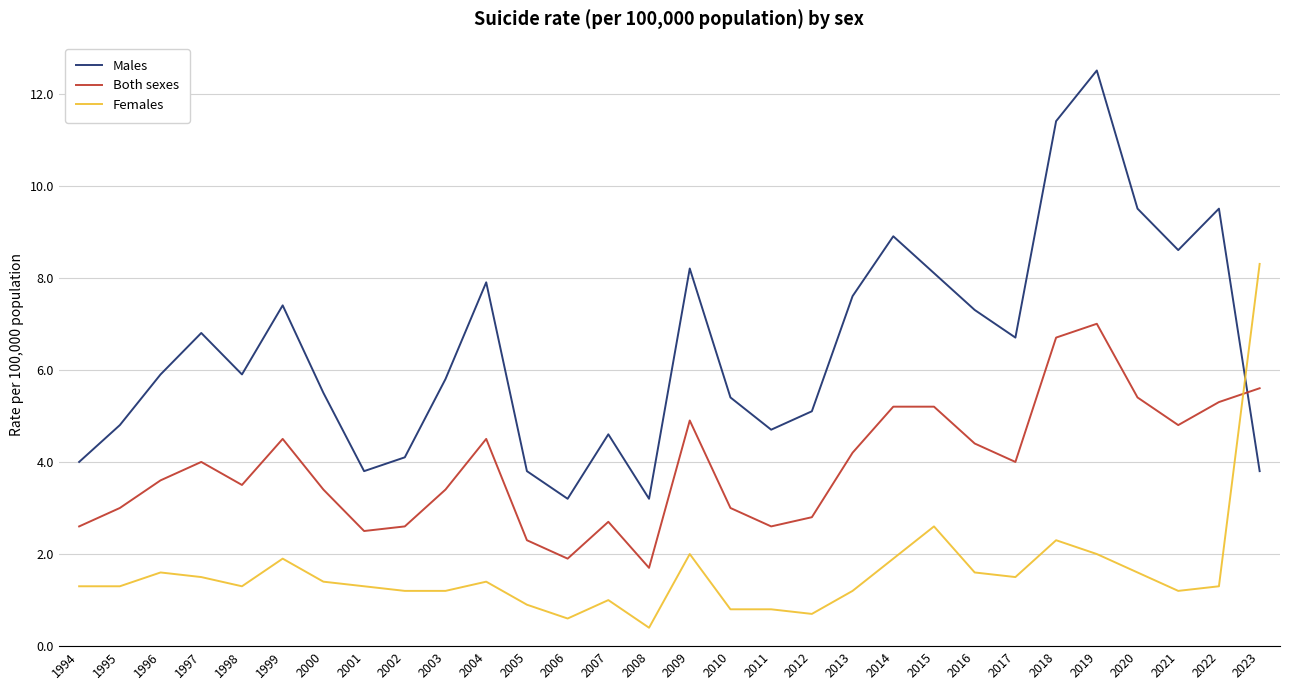

Reading right to left, extract all data points from this chart.

Males: 3.8	9.5	8.6	9.5	12.5	11.4	6.7	7.3	8.1	8.9	7.6	5.1	4.7	5.4	8.2	3.2	4.6	3.2	3.8	7.9	5.8	4.1	3.8	5.5	7.4	5.9	6.8	5.9	4.8	4.0
Both sexes: 5.6	5.3	4.8	5.4	7.0	6.7	4.0	4.4	5.2	5.2	4.2	2.8	2.6	3.0	4.9	1.7	2.7	1.9	2.3	4.5	3.4	2.6	2.5	3.4	4.5	3.5	4.0	3.6	3.0	2.6
Females: 8.3	1.3	1.2	1.6	2.0	2.3	1.5	1.6	2.6	1.9	1.2	0.7	0.8	0.8	2.0	0.4	1.0	0.6	0.9	1.4	1.2	1.2	1.3	1.4	1.9	1.3	1.5	1.6	1.3	1.3